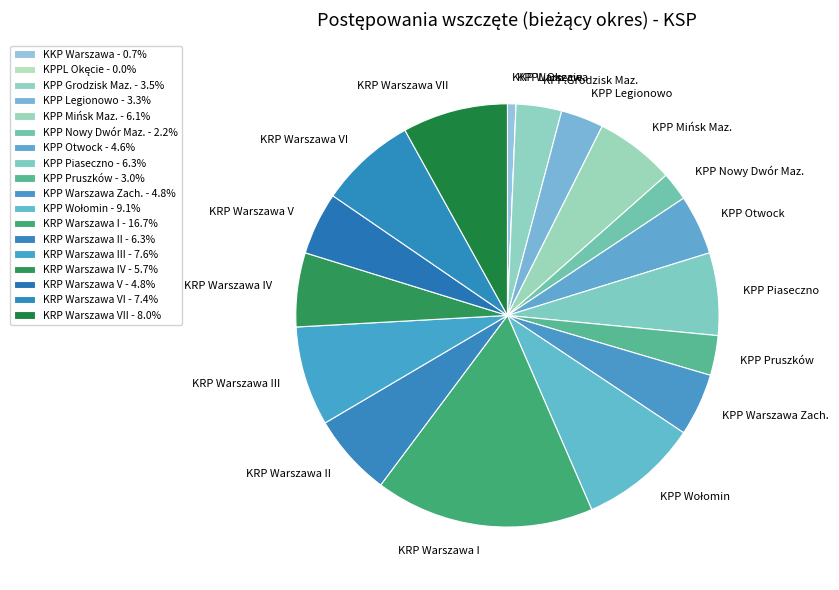

Does KPP Piaseczno account for over 50% of the chart?

No